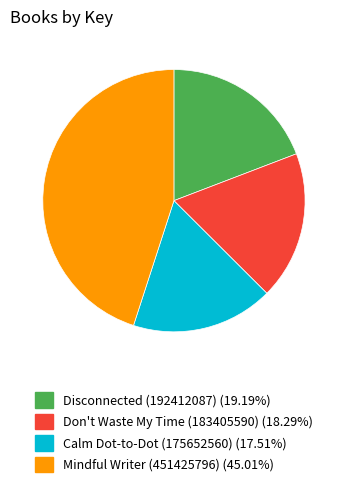

Which category has the smallest portion of the pie?

Calm Dot-to-Dot (175652560)